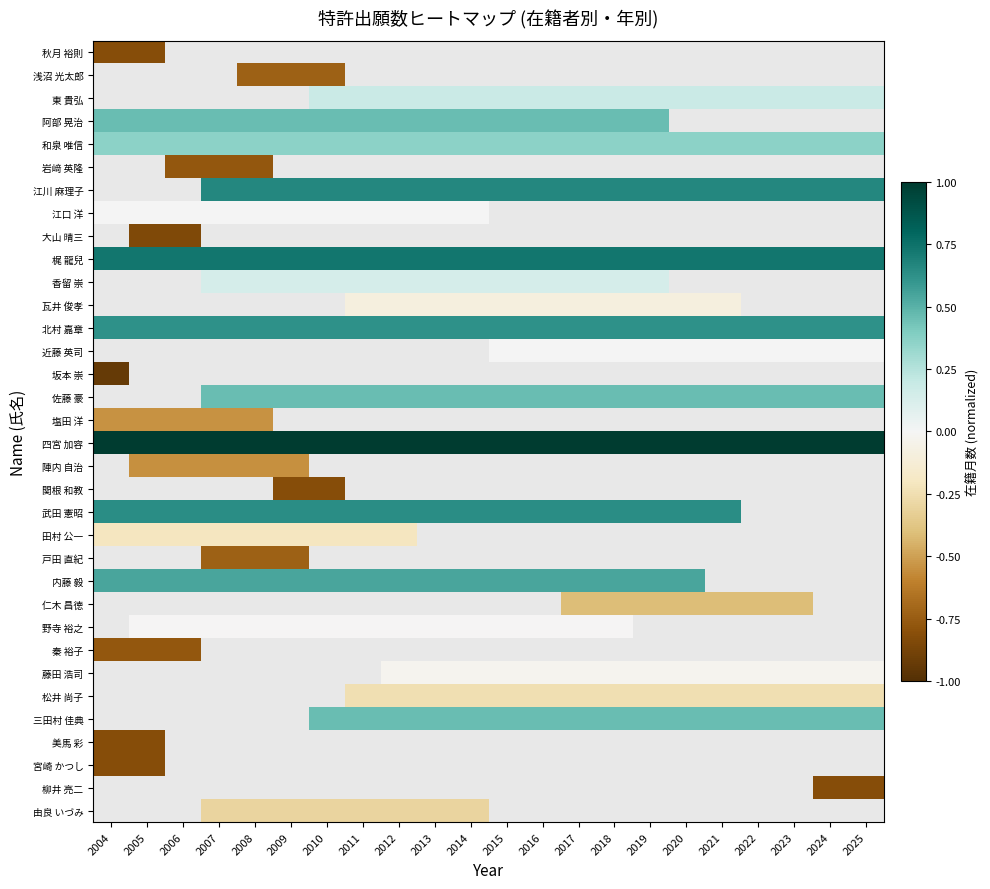

Which has a higher value, 2019 or 2010?

2010